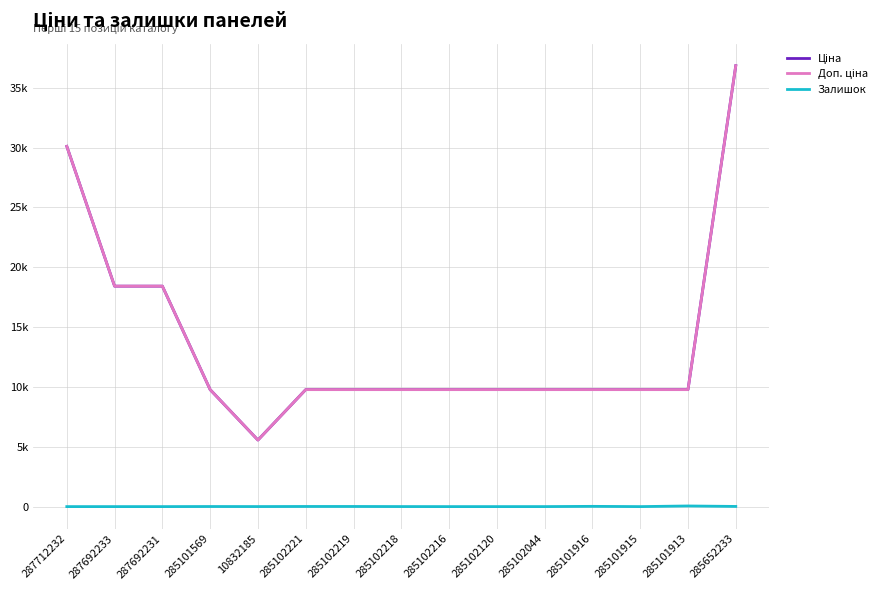

Does the chart display data point markers on the line(s)?

No